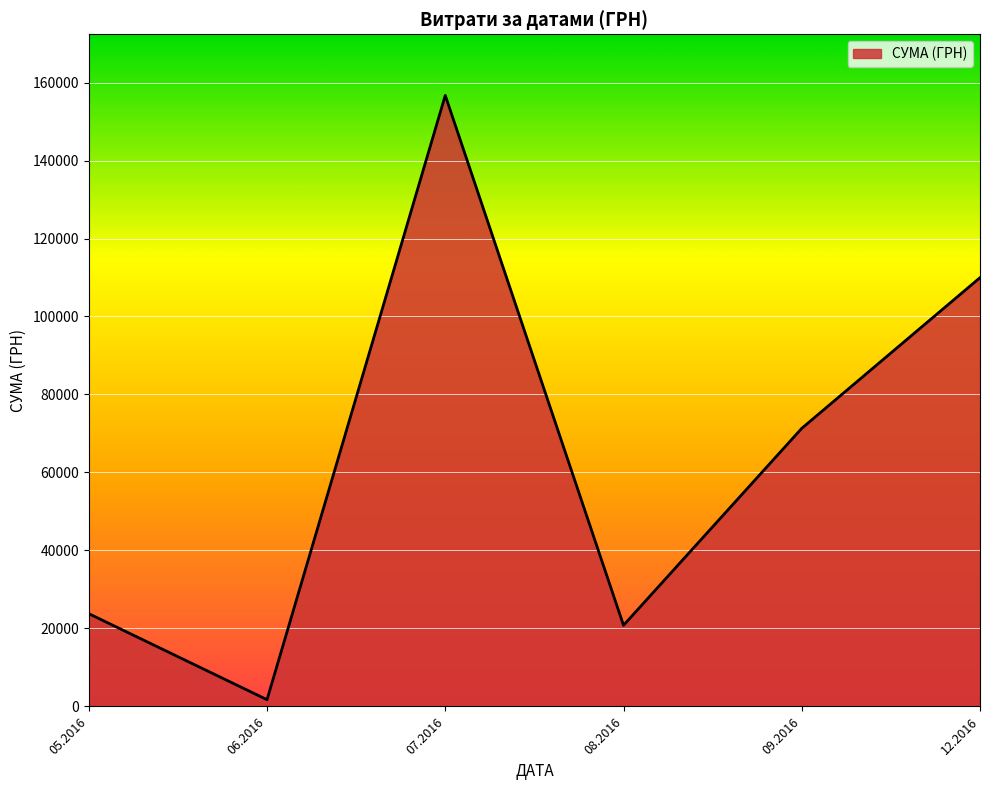

List the labels in order of value, largest first.

07.2016, 12.2016, 09.2016, 05.2016, 08.2016, 06.2016